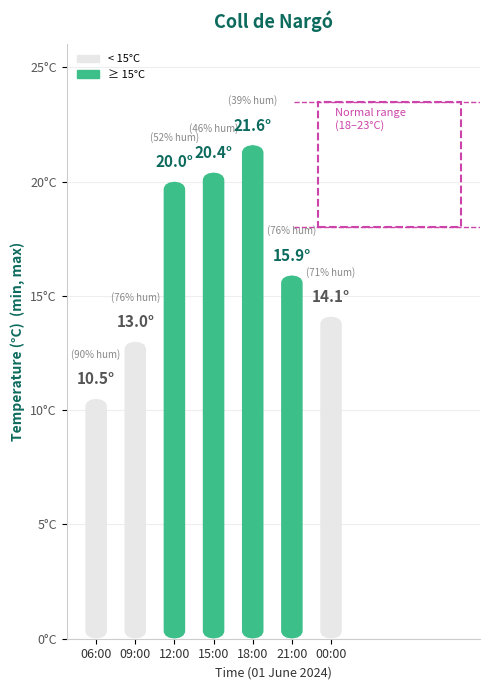

What is the sum of the values at 21:00 and 12:00?

35.9